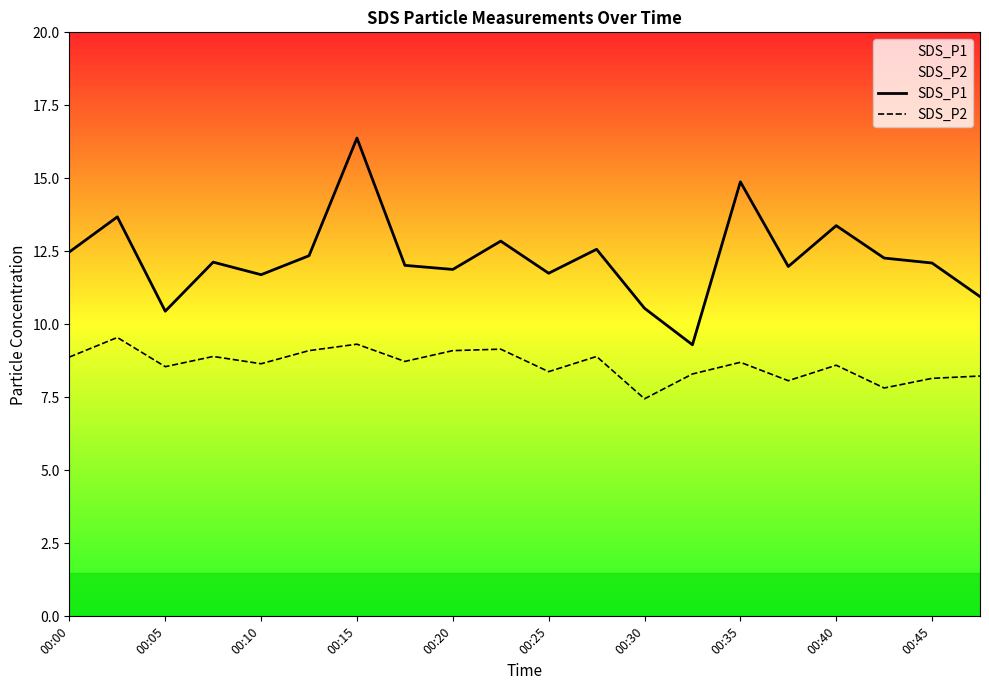

What is the difference between the maximum and second lowest values in the SDS_P1 series?

5.9